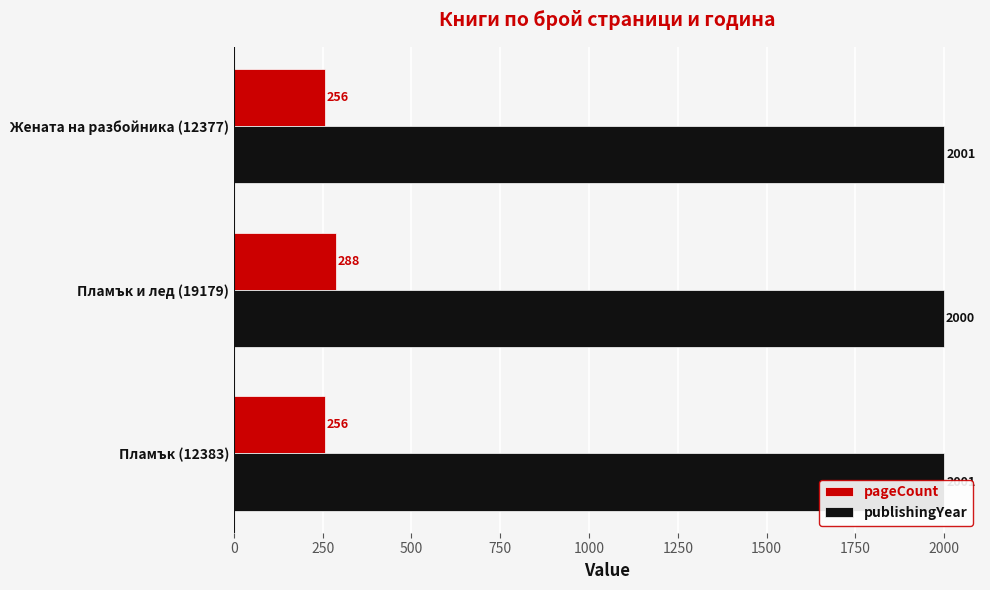

What is the average value of the publishingYear series?

2001